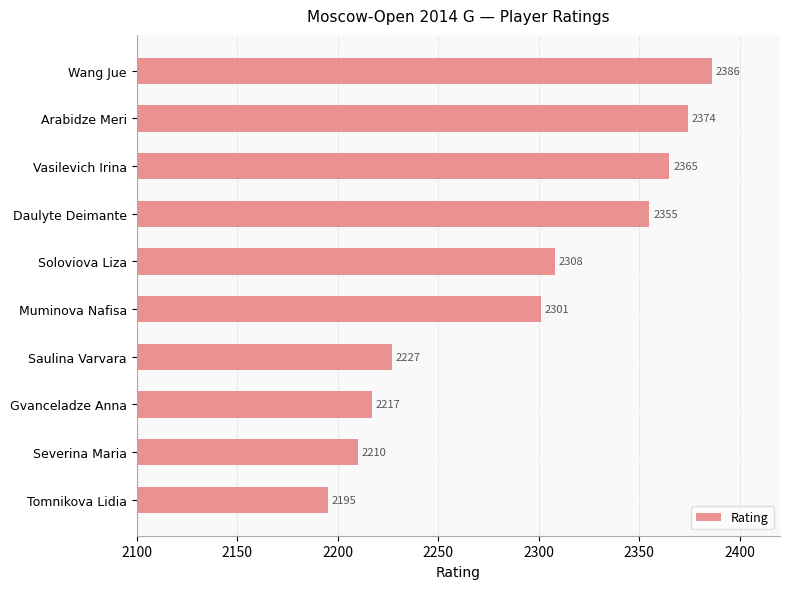

Approximately how many times larger is the value at Arabidze Meri compared to Daulyte Deimante?

1.0